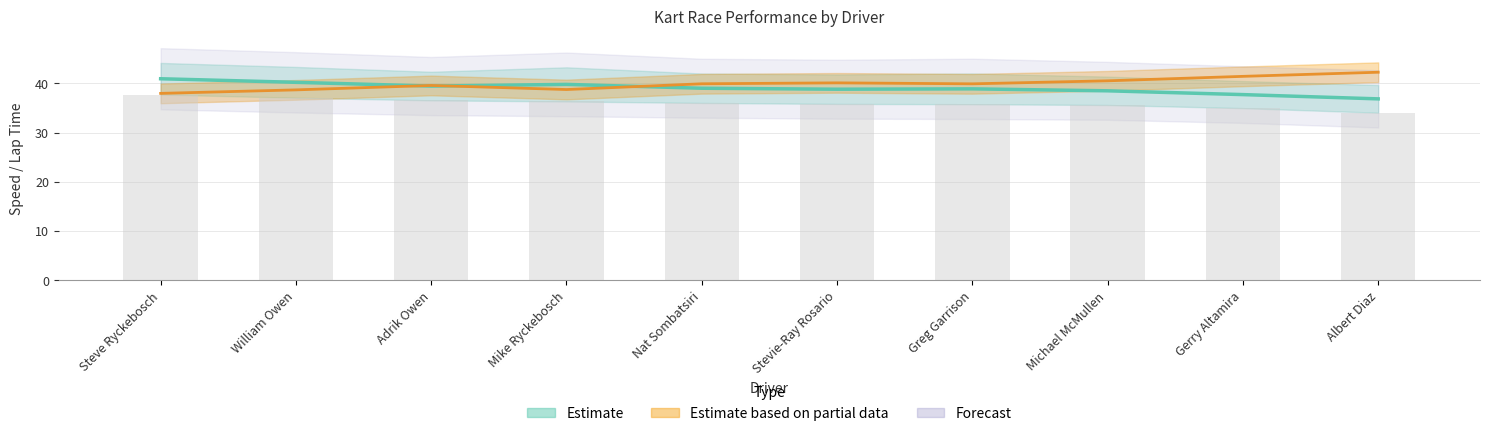

Reading left to right, list all the values displayed in this chart.

Avg of Best/Avg Speed: 41.0	40.2	39.5	39.8	39.0	38.8	38.9	38.5	37.7	36.9
Best Lap time: 38.0	38.7	39.6	38.8	39.9	40.1	39.9	40.5	41.4	42.3
Average Speed (bars): 37.7	37.1	36.6	36.3	36.0	35.8	35.8	35.6	35.0	34.1